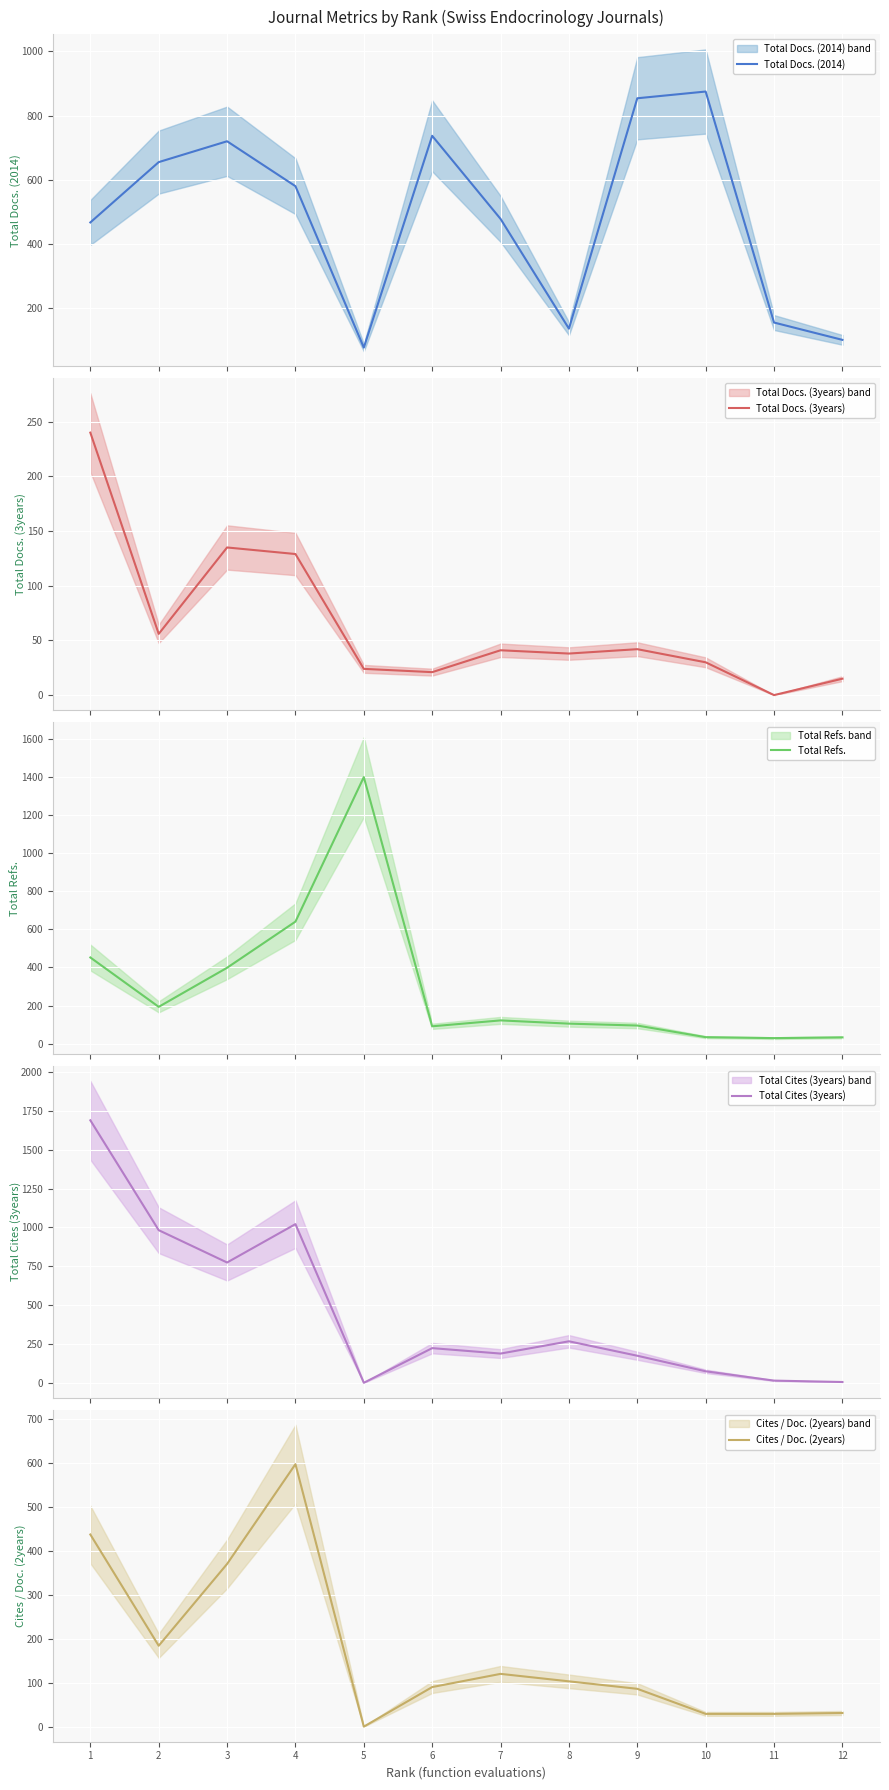

At which category is the sum across all series the highest?

1